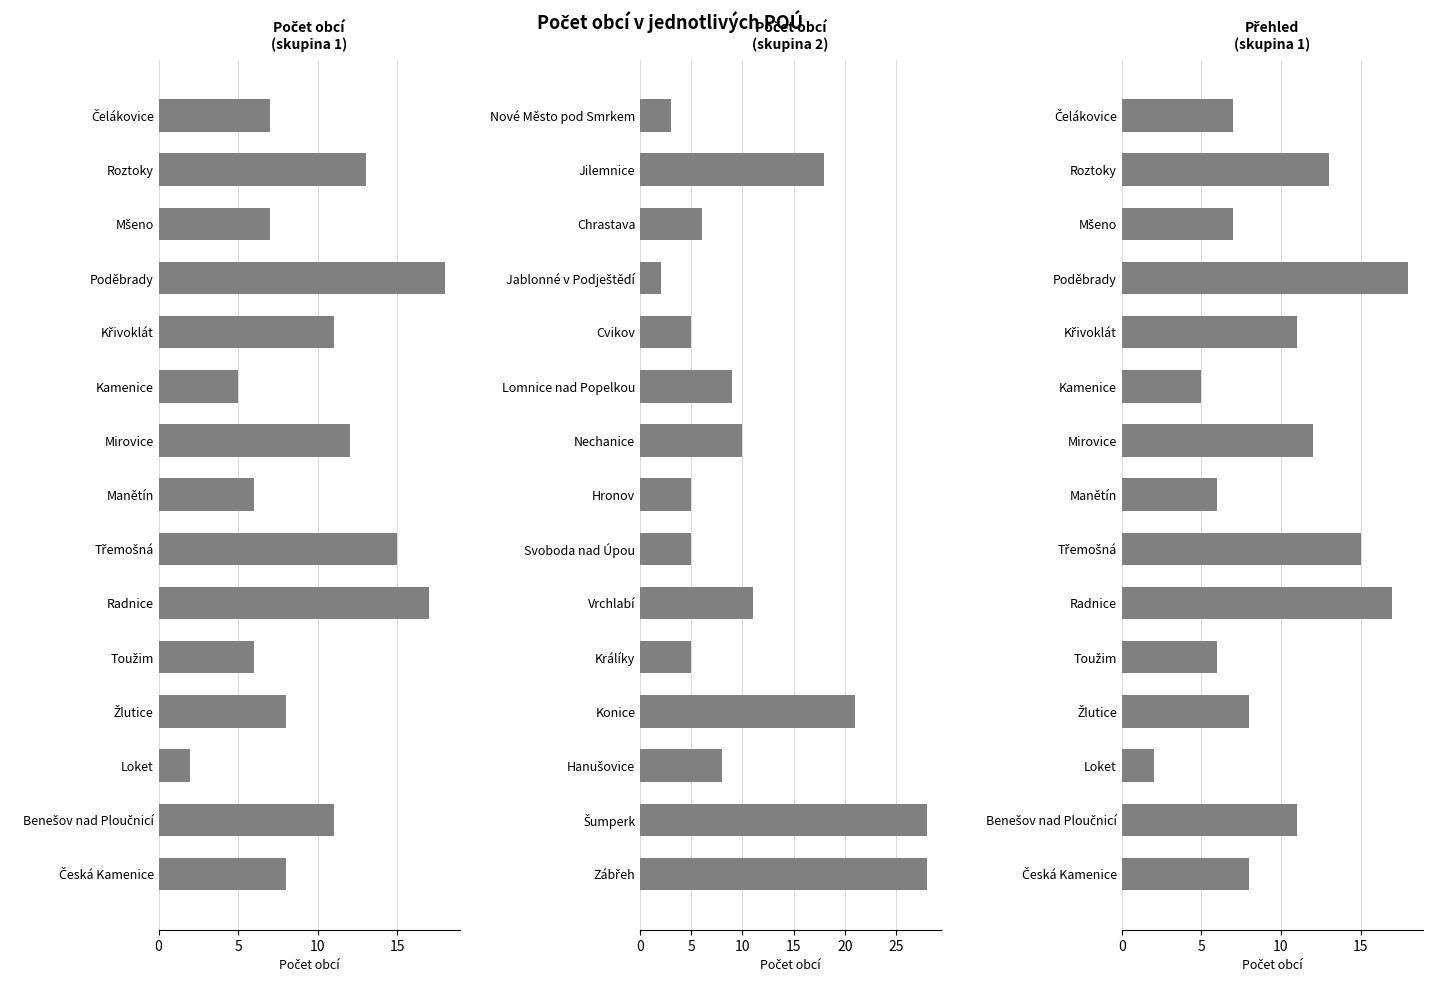

Are the bars grouped side by side (vs. stacked)?

No